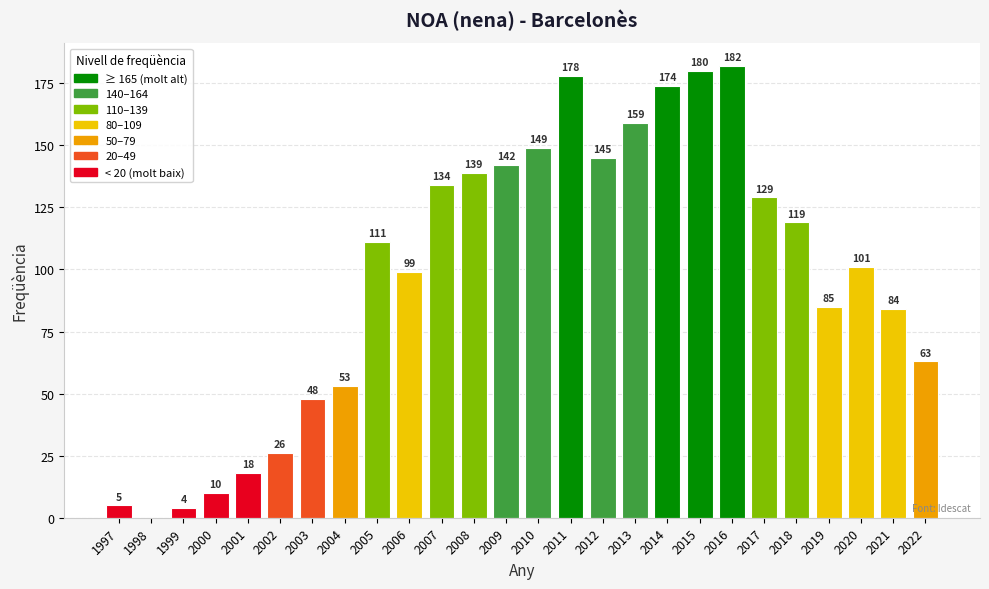

What value does the data have at 2005, to the nearest 10?

110